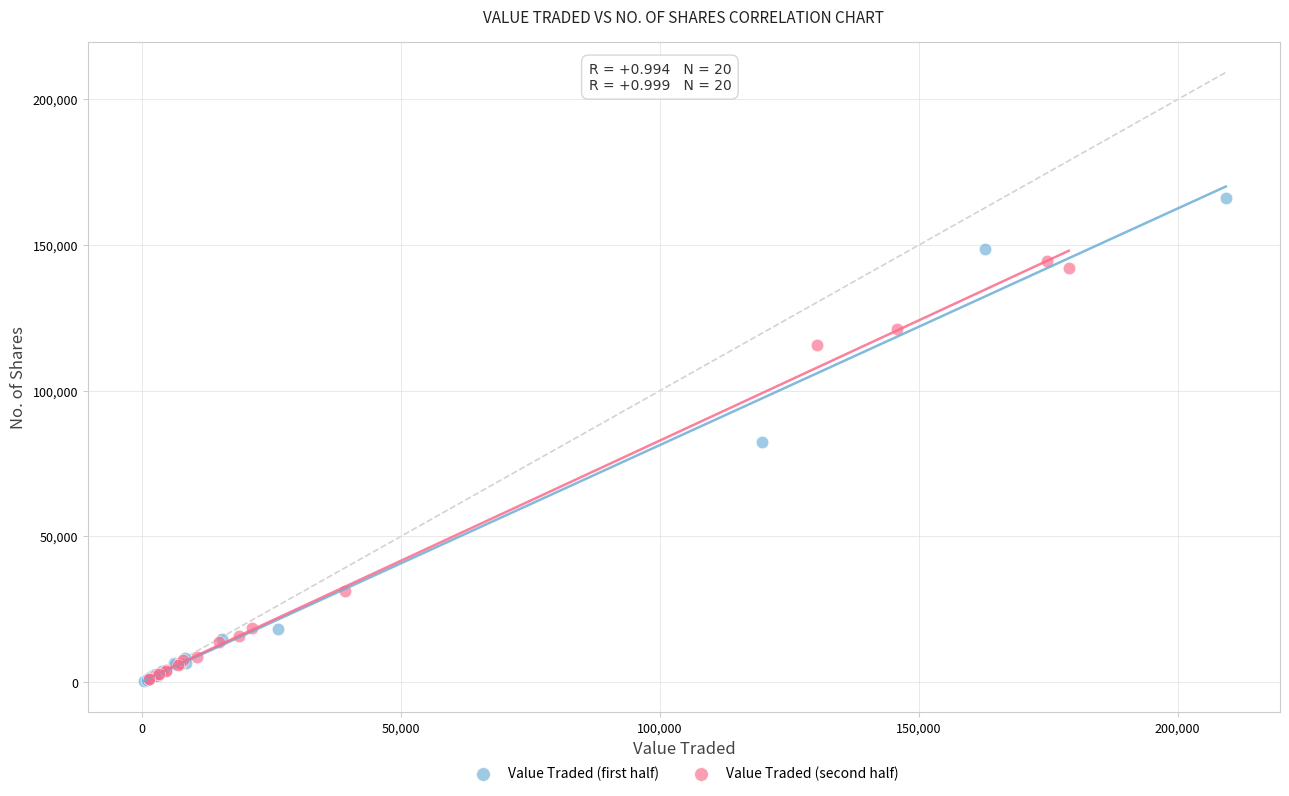

Which series has the widest spread of Y values?

Value Traded (first half)